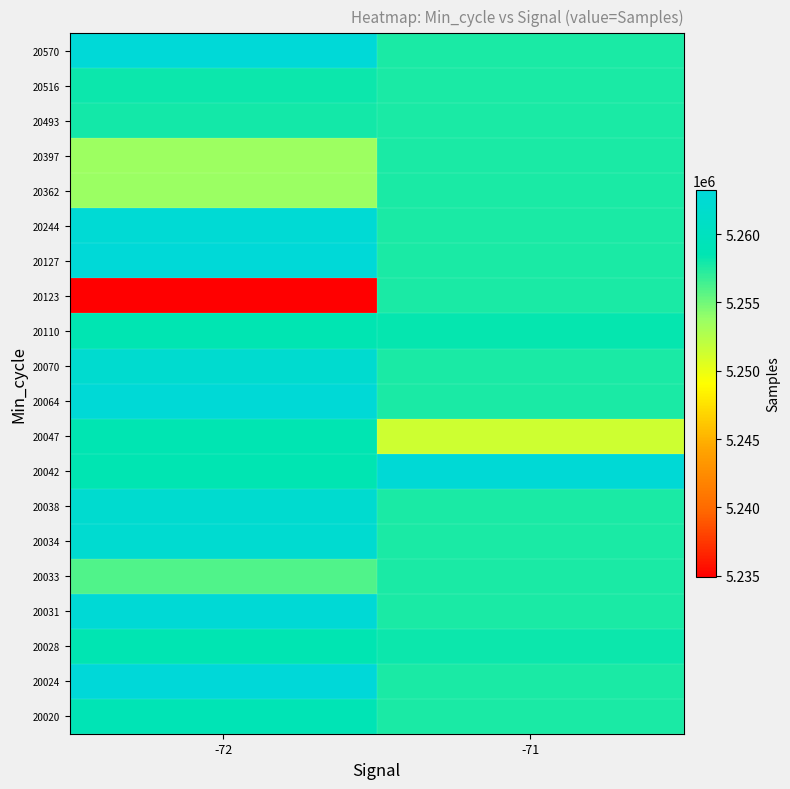

How many distinct data groups are displayed?

20